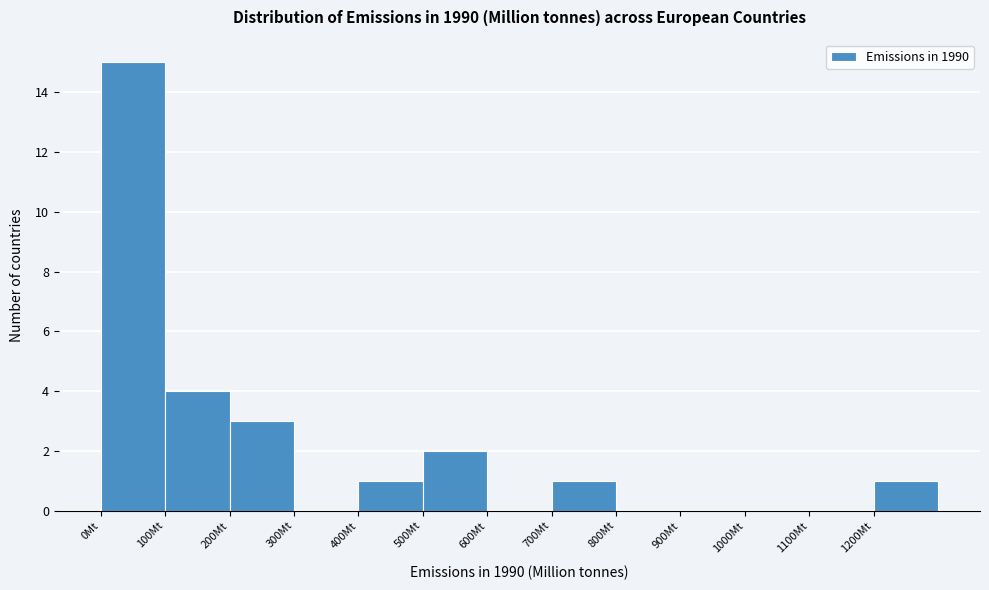

Reading left to right, list every bar in this chart as the range it spans on the x-axis followed by its height. The values are not printed on the chart, so give them approximately, as read against the axis.

0 to 100: 15
100 to 200: 4
200 to 300: 3
300 to 400: 0
400 to 500: 1
500 to 600: 2
600 to 700: 0
700 to 800: 1
800 to 900: 0
900 to 1000: 0
1000 to 1100: 0
1100 to 1200: 0
1200 to 1300: 1